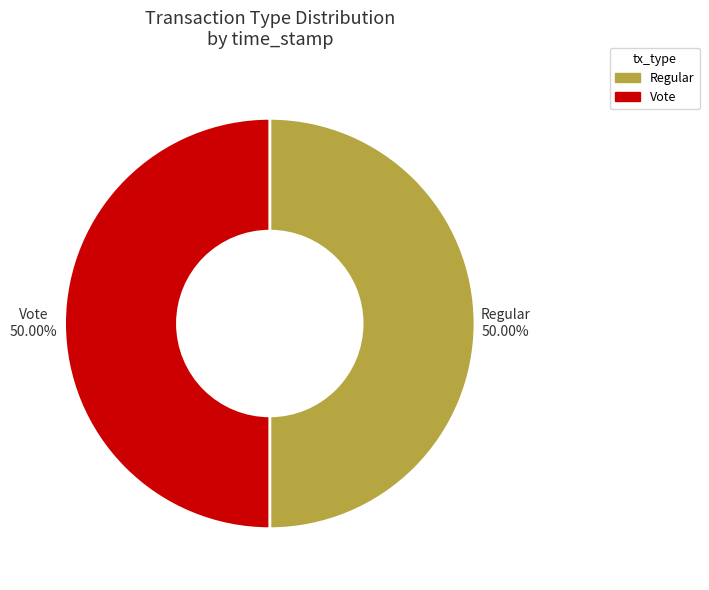

What is the ratio of the value at Regular to the value at Vote?

1.0